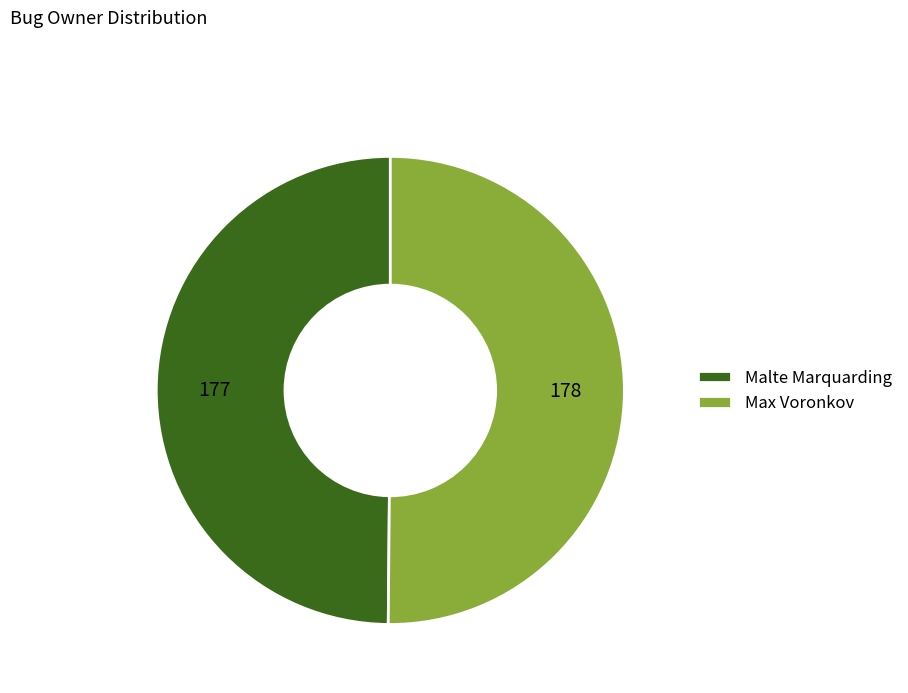

Combined, do Max Voronkov and Malte Marquarding account for over 50%?

Yes